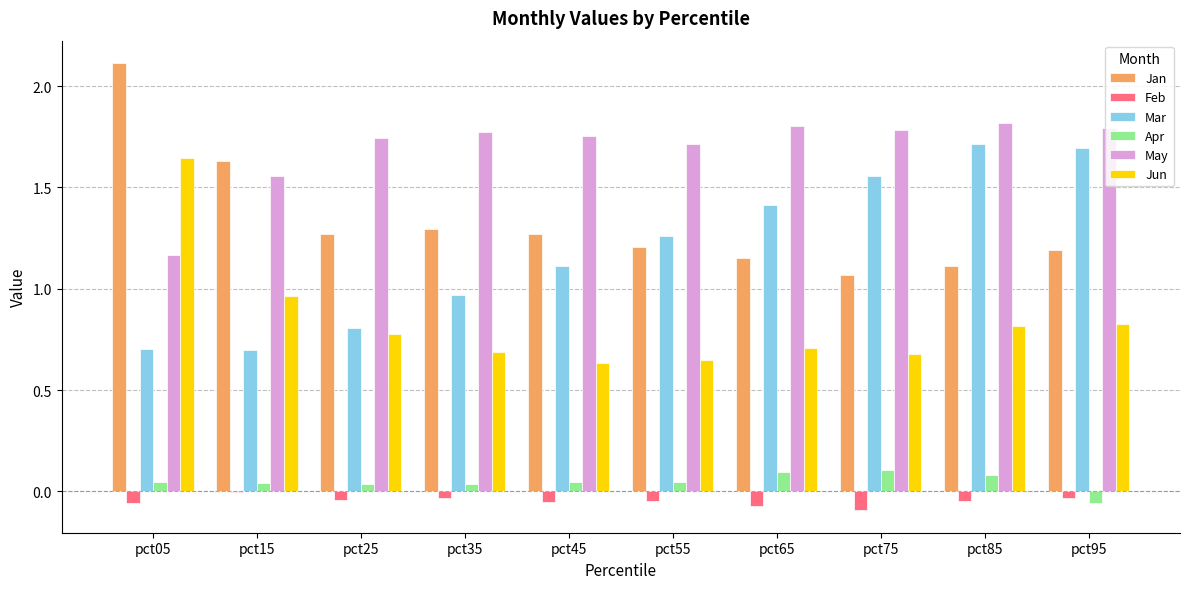

Which series has the widest spread of values?

Jan